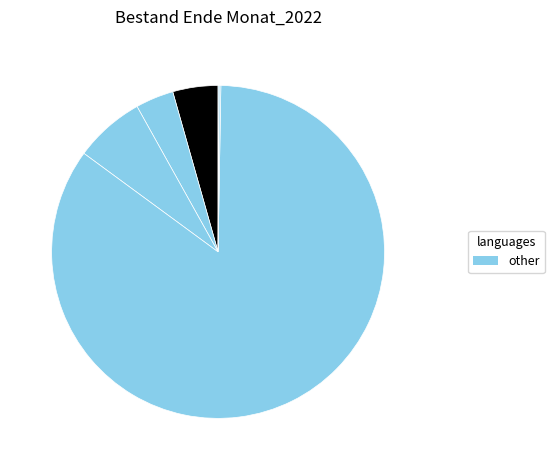

Rank the categories by value from lowest to highest.

Herkunft unbekannt, Ozeanien, Amerika, Afrika, Asien, Europa